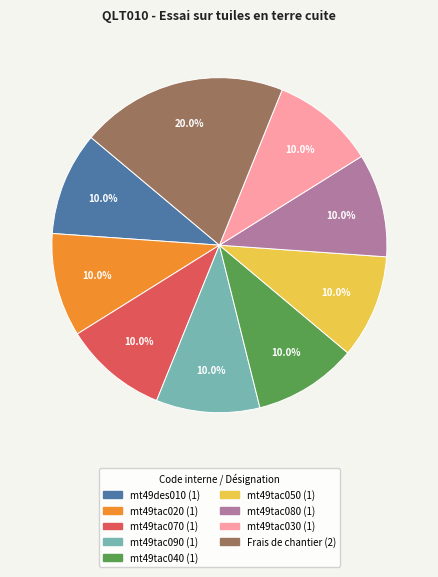

To the nearest percent, what is the difference between the largest and smallest slice percentages?

10%